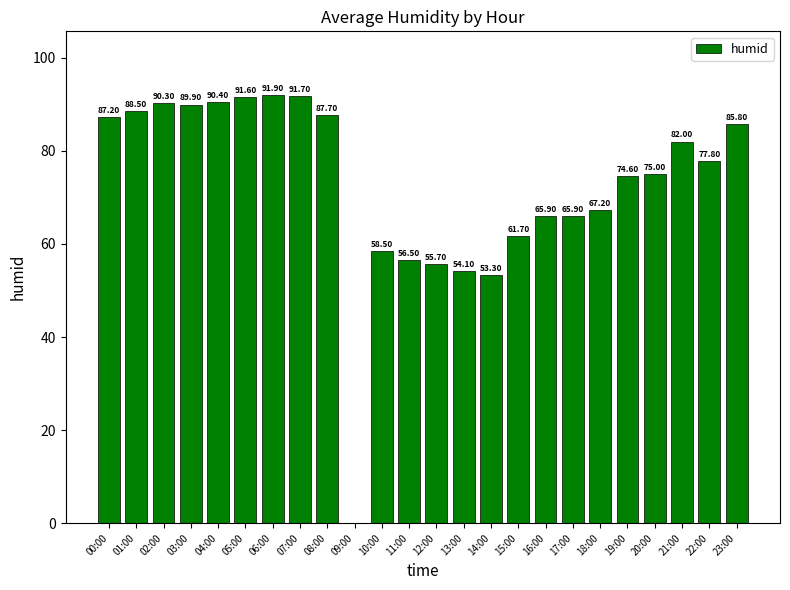

Count the number of categories in the chart.

23